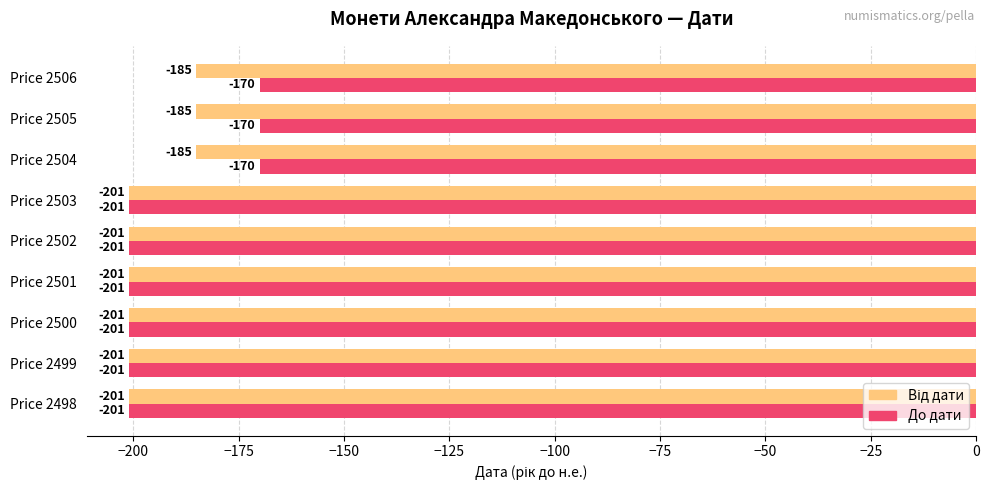

Between Price 2498 and Price 2506, which series saw the biggest shift?

До дати